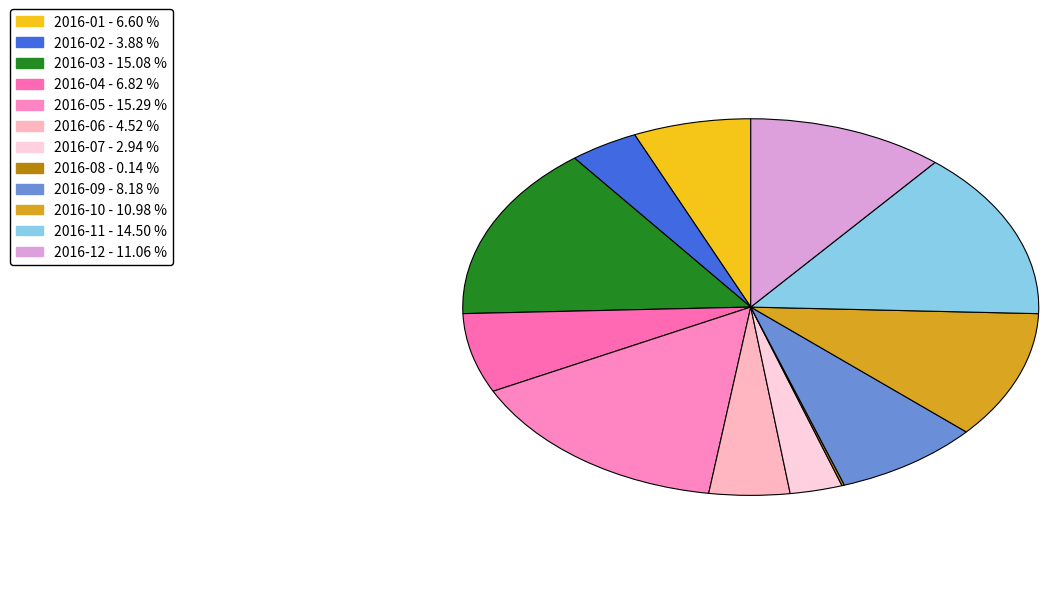

What is the largest slice in the pie chart?

2016-05